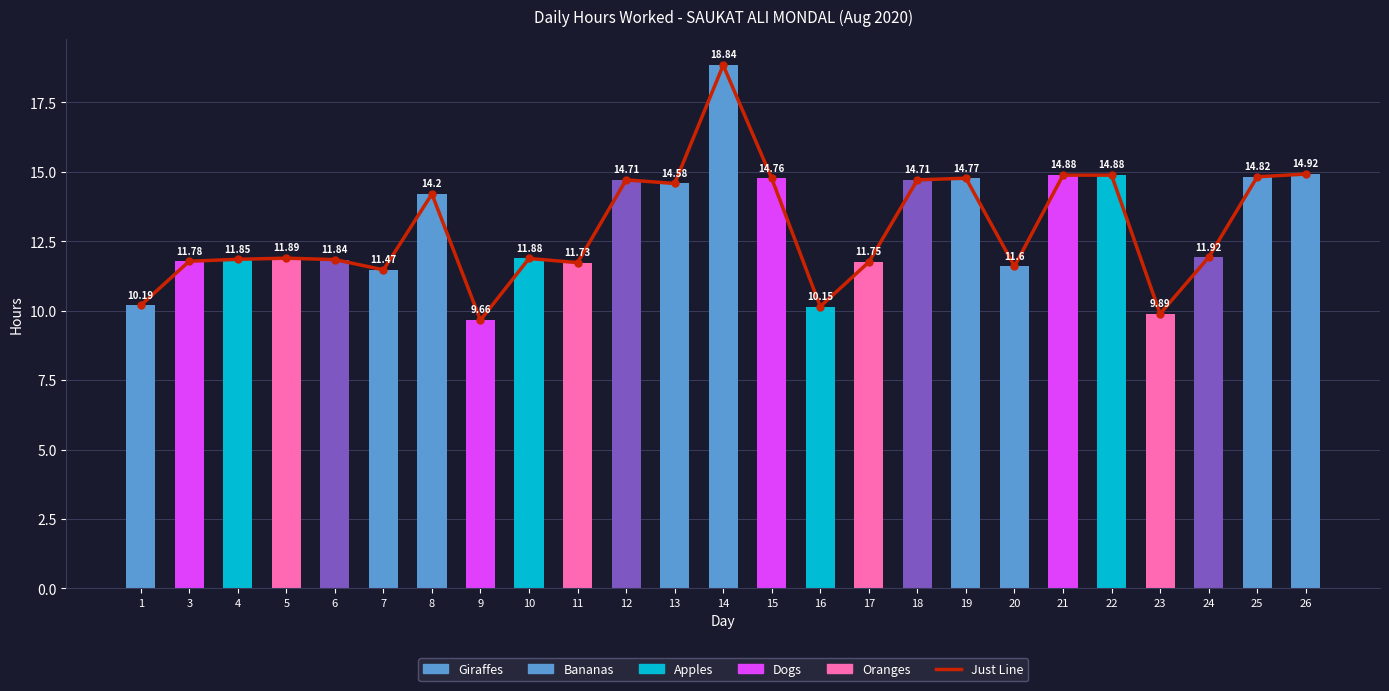

Reading left to right, extract all data points from this chart.

Just Line: 10.2	11.8	11.8	11.9	11.8	11.5	14.2	9.7	11.9	11.7	14.7	14.6	18.8	14.8	10.2	11.8	14.7	14.8	11.6	14.9	14.9	9.9	11.9	14.8	14.9
Hours Worked: 10.2	11.8	11.8	11.9	11.8	11.5	14.2	9.7	11.9	11.7	14.7	14.6	18.8	14.8	10.2	11.8	14.7	14.8	11.6	14.9	14.9	9.9	11.9	14.8	14.9